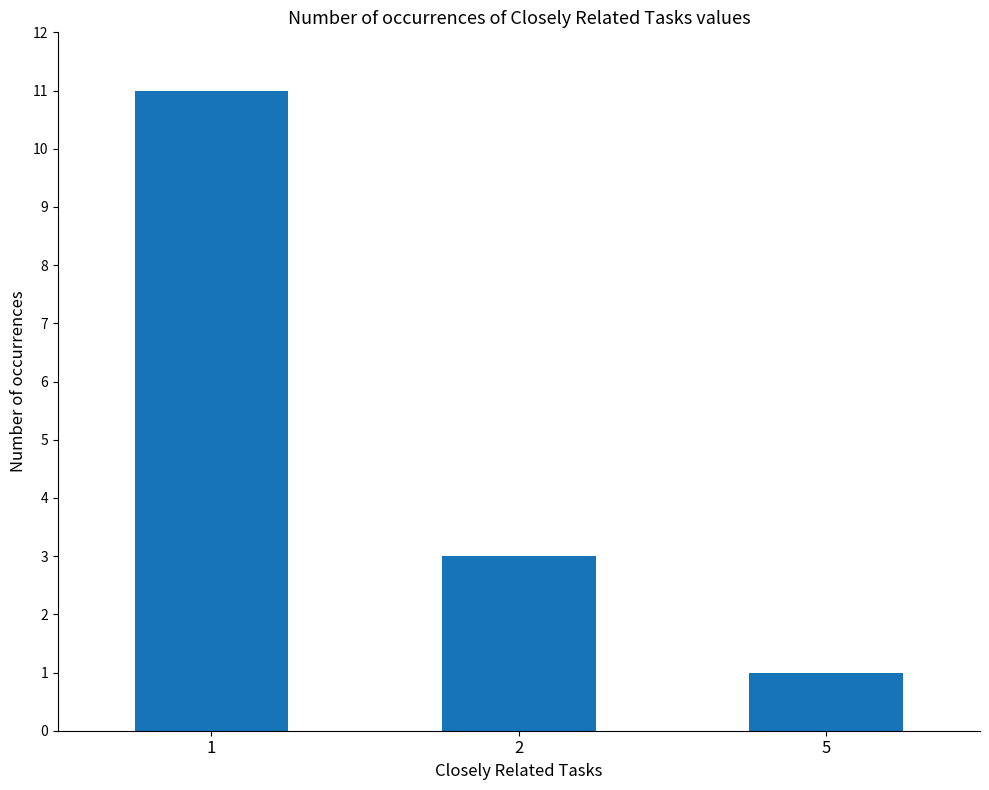

Which category has the lowest value across all series?

5